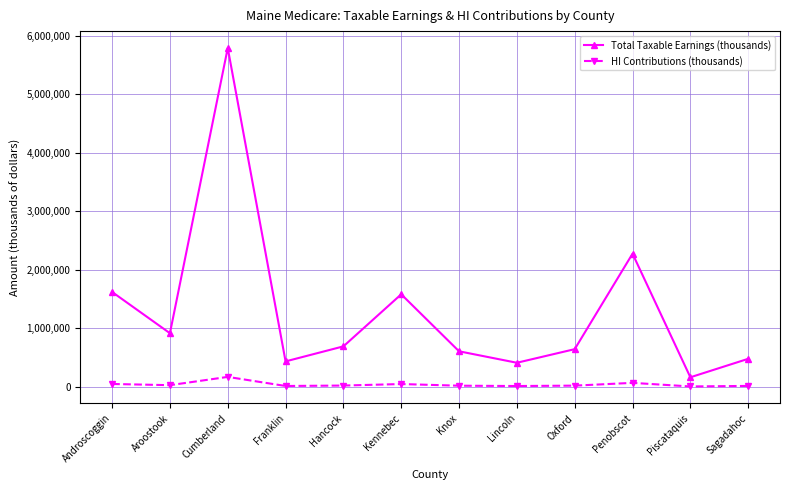

True or false: Total Taxable Earnings (thousands) has a value of 148615 at Oxford.

False